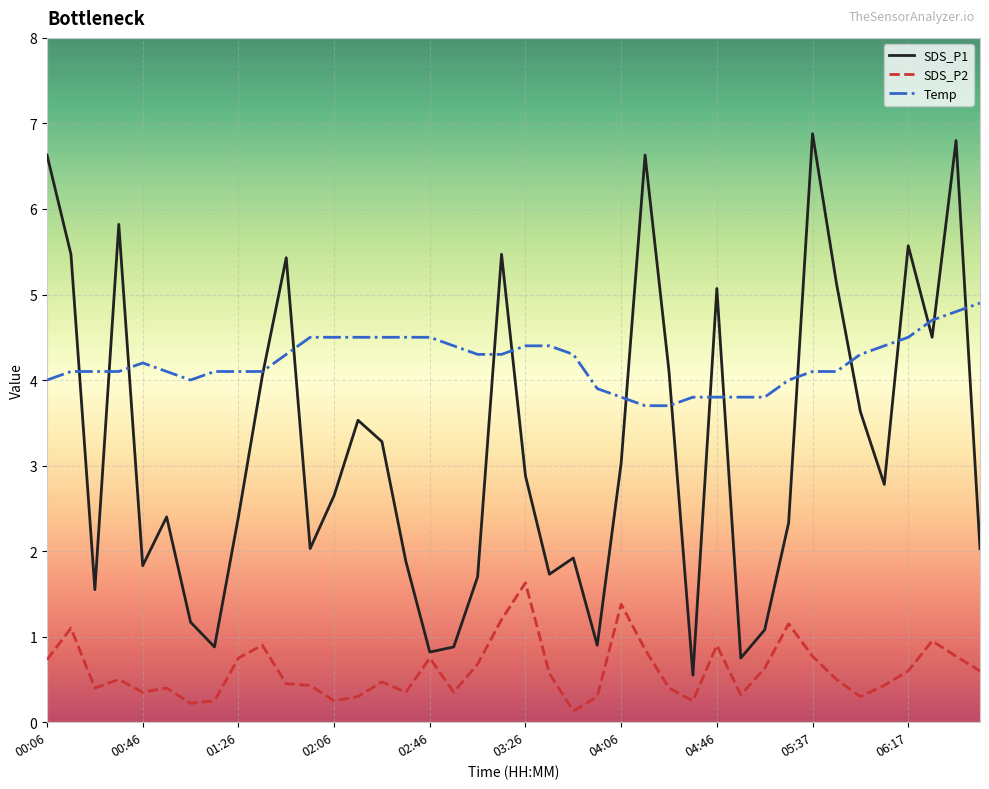

What is the lowest value of the Temp series?

3.7